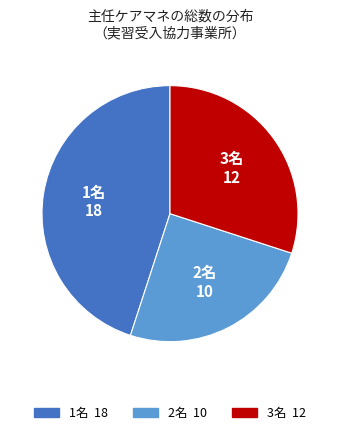

Is there a majority slice in this chart?

No